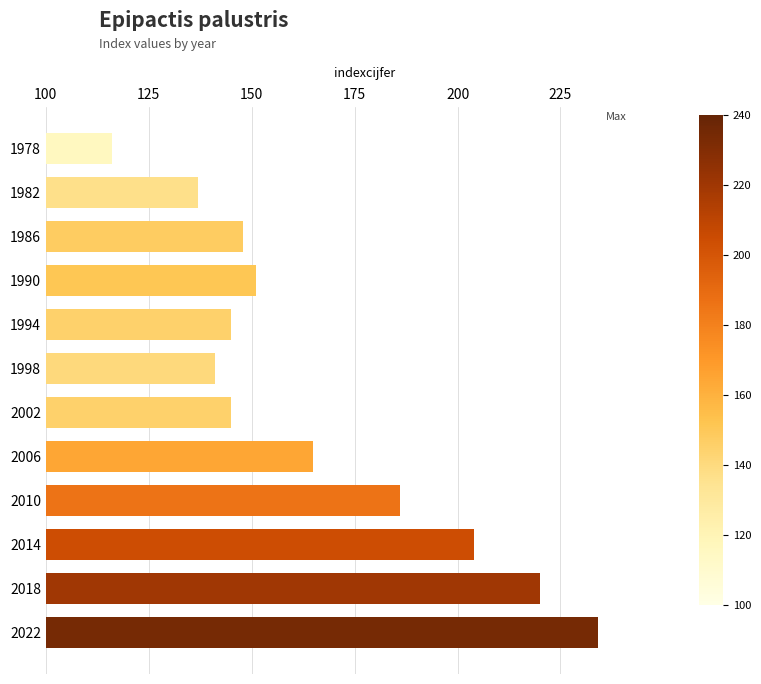

True or false: the data shows 137 at 1982.

True